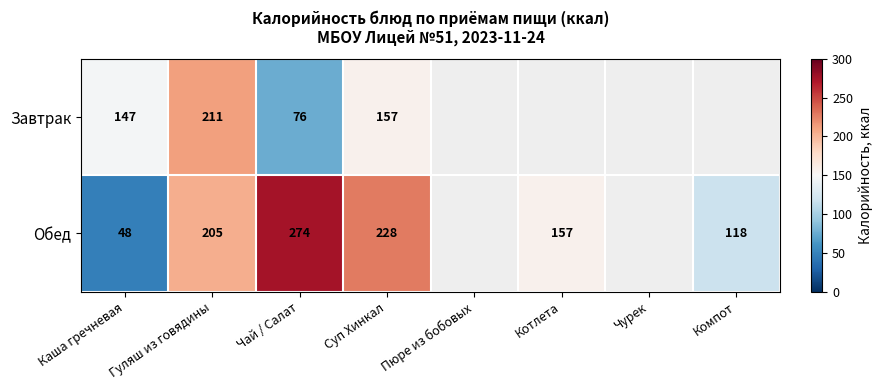

How many categories are shown in the chart?

8